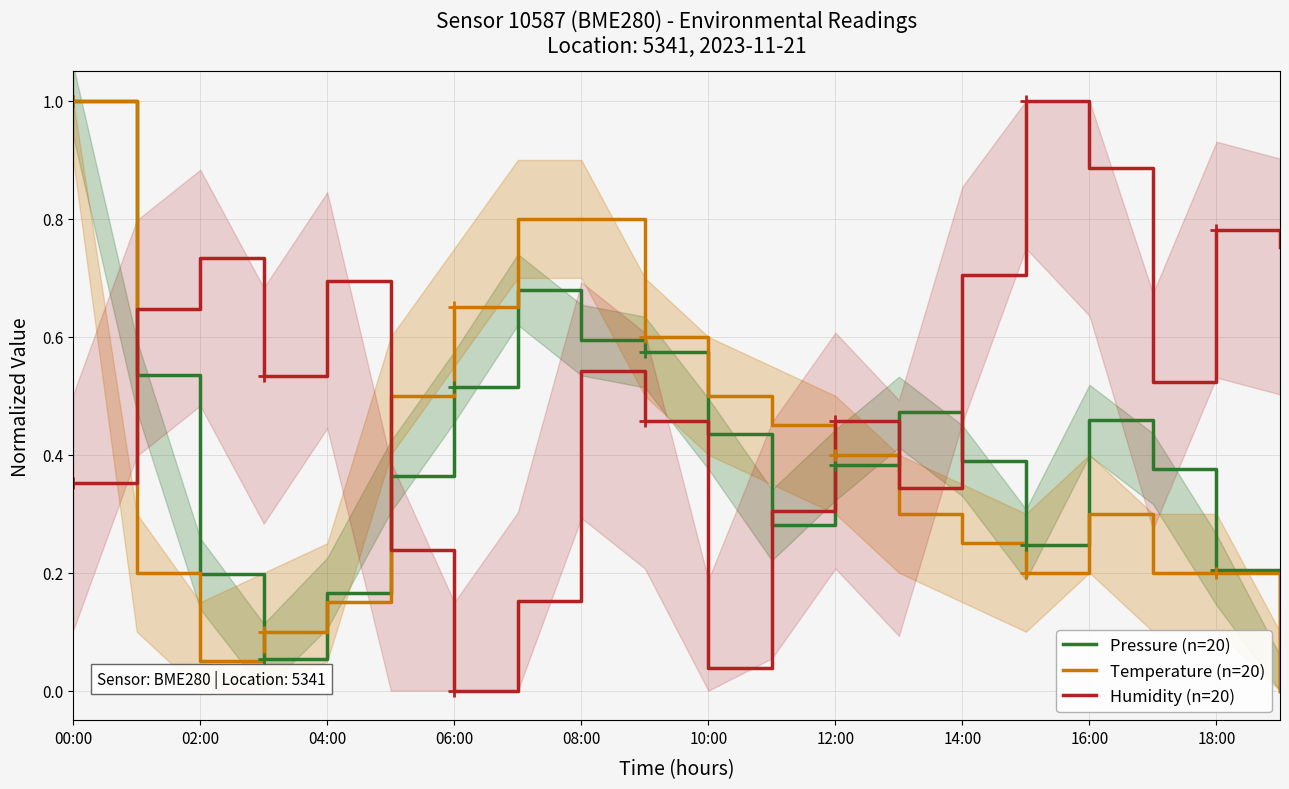

The value of Pressure (n=20) at 00:00 is 1.0. True or false?

True